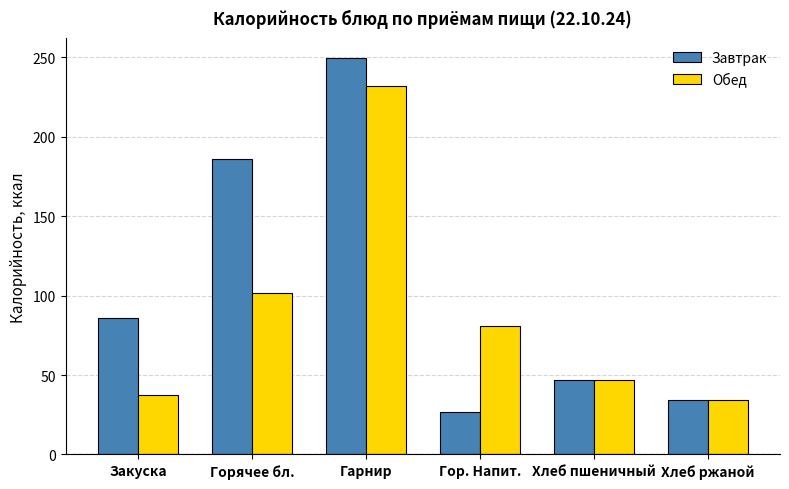

Reading left to right, transcribe all the data shown in this chart.

Завтрак: 85.8	185.6	249.5	26.8	46.8	34.2
Обед: 37.5	101.9	232.0	80.8	46.8	34.2